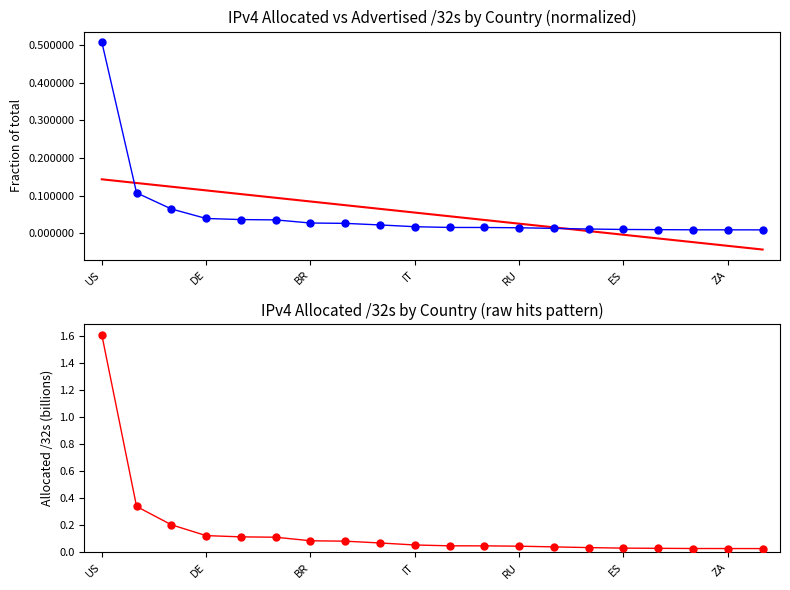

Between 14 and 8, which is larger?

8